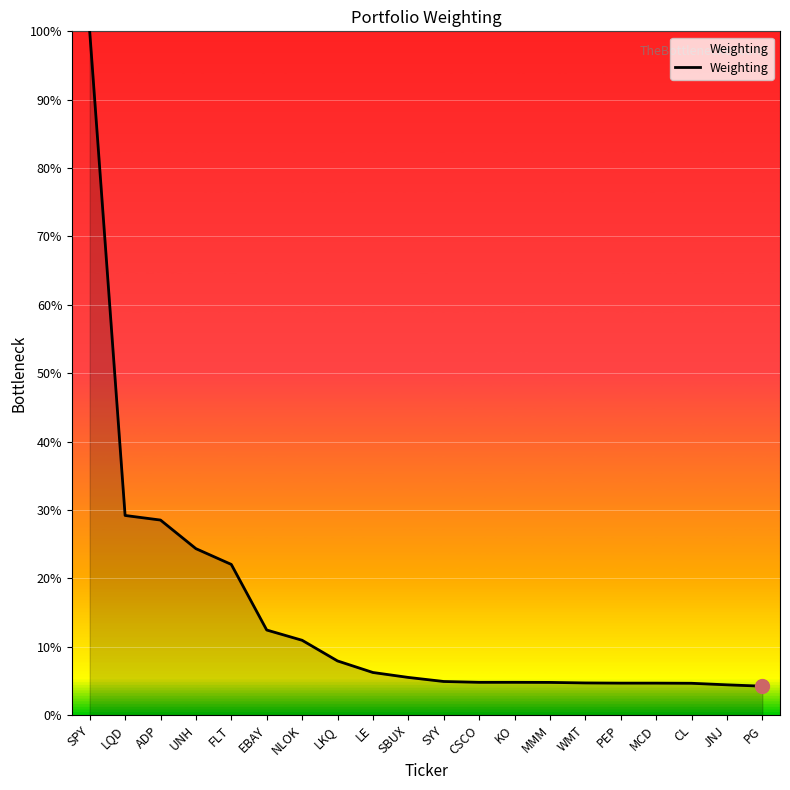

What position from the right is PG?

1